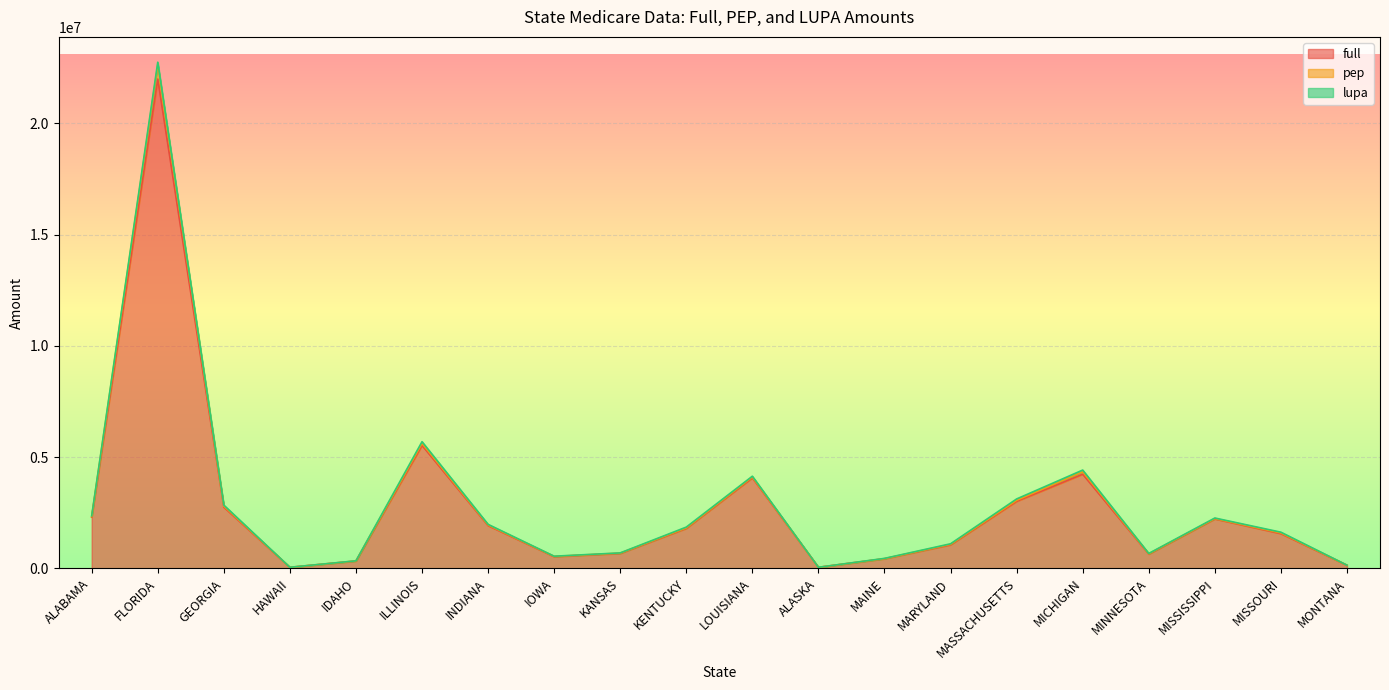

What is the lowest value of the pep series?

46095